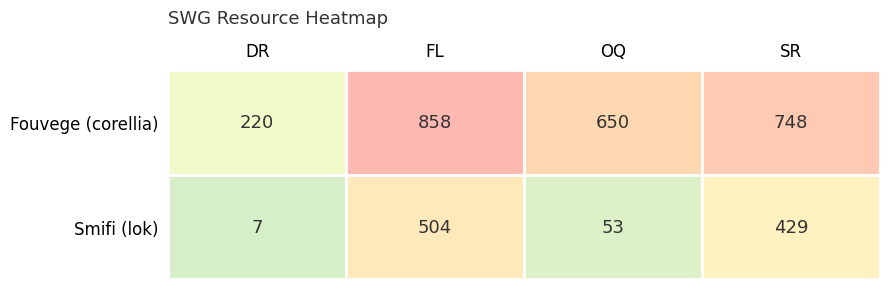

Which series has the largest range (max minus min)?

Fouvege (corellia)